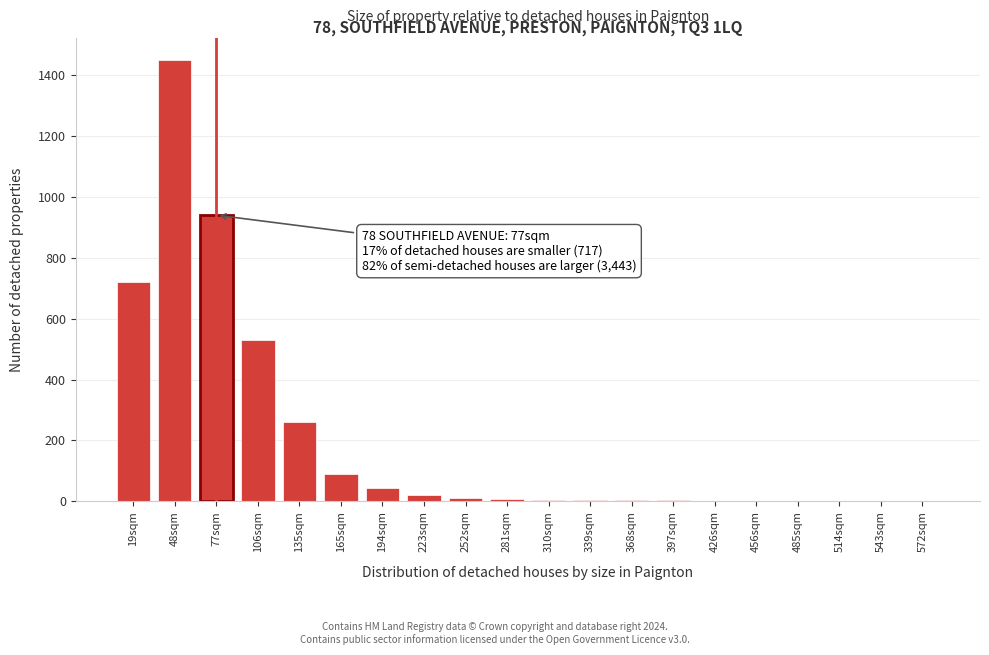

What is the sum of all values?

4102